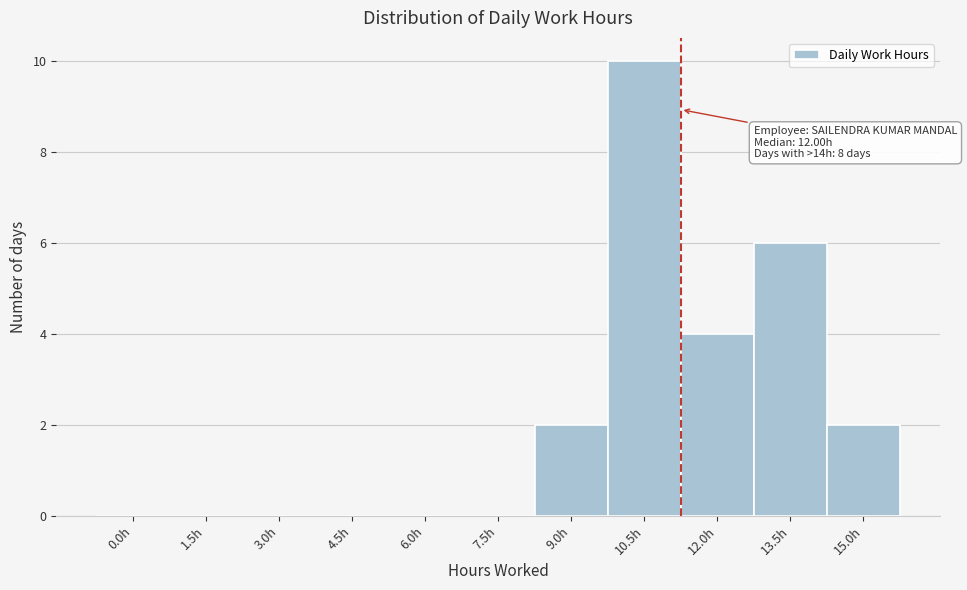

Reading right to left, what are all the values shown in this chart?

15.0h=2	13.5h=6	12.0h=4	10.5h=10	9.0h=2	7.5h=0	6.0h=0	4.5h=0	3.0h=0	1.5h=0	0.0h=0